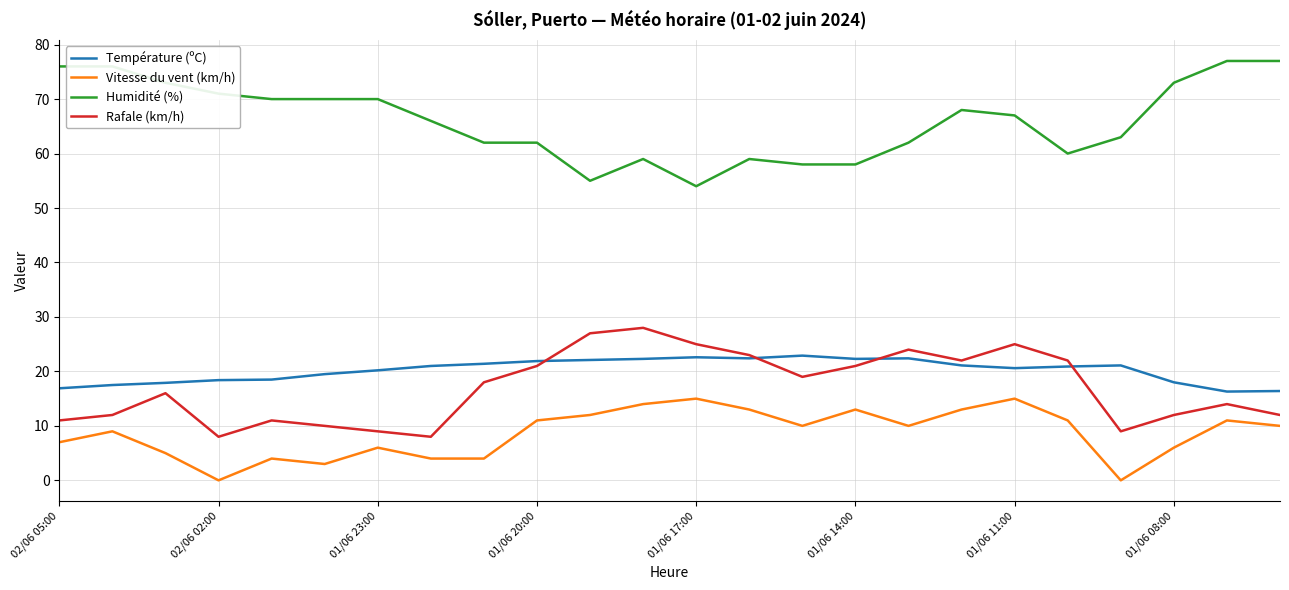

True or false: Humidité (%) and Température (ºC) cross at least once.

False